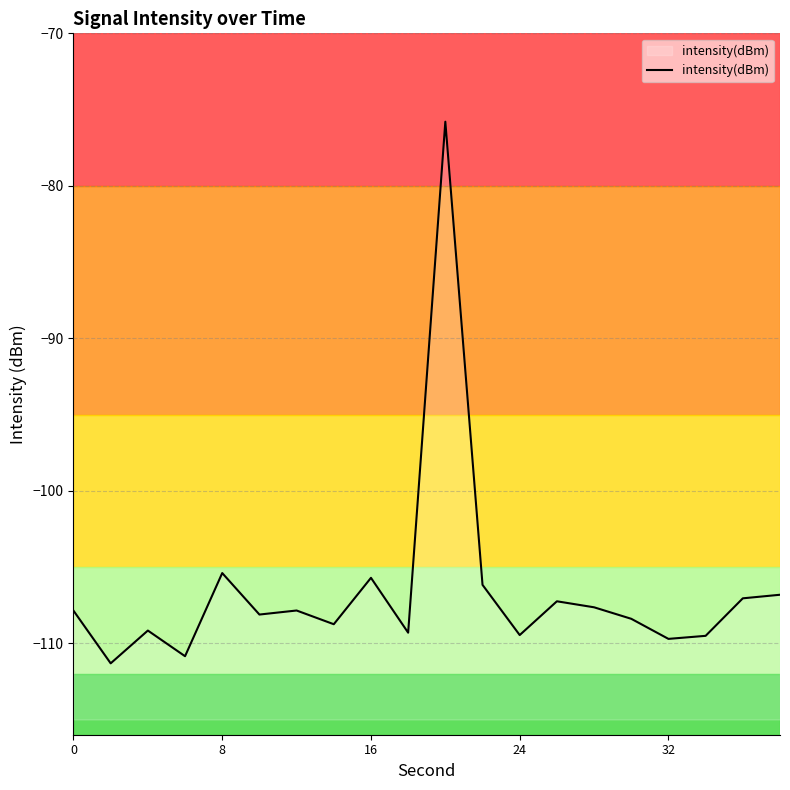

How many series are shown in this chart?

1